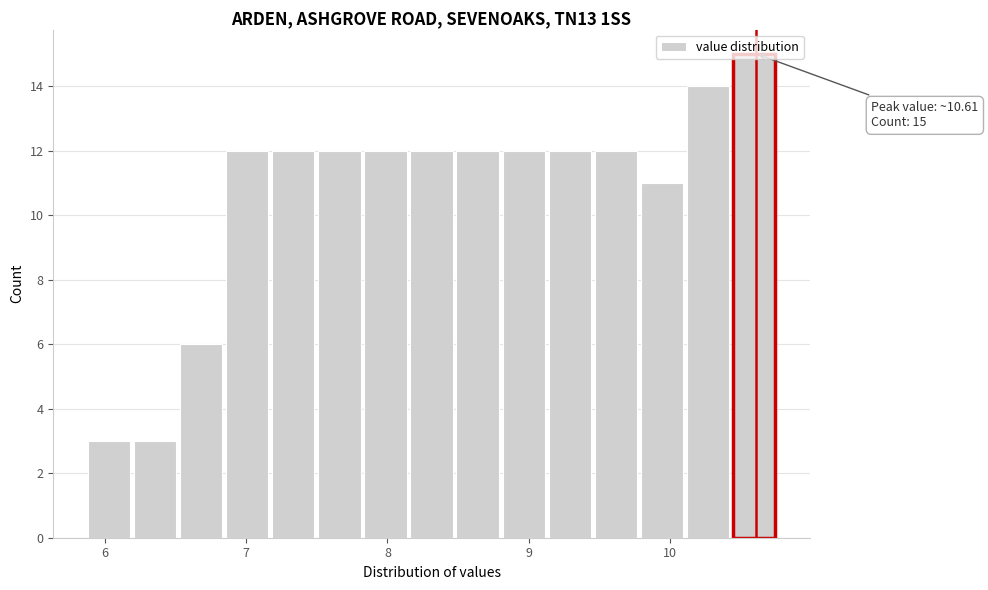

Around what value on the x-axis is the tallest bar? Give the approximate position of its centre, as read against the axis.

10.6